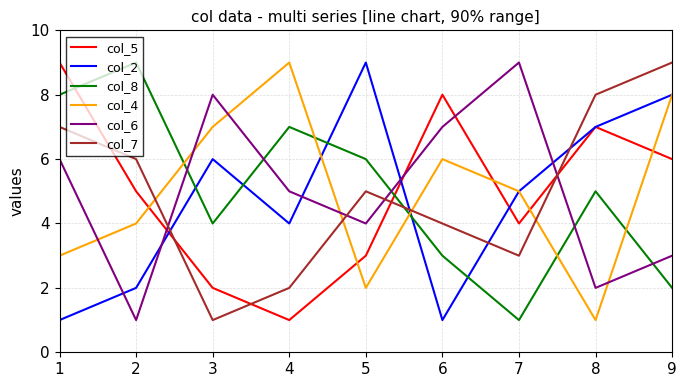

What is the maximum value for col_2?

9